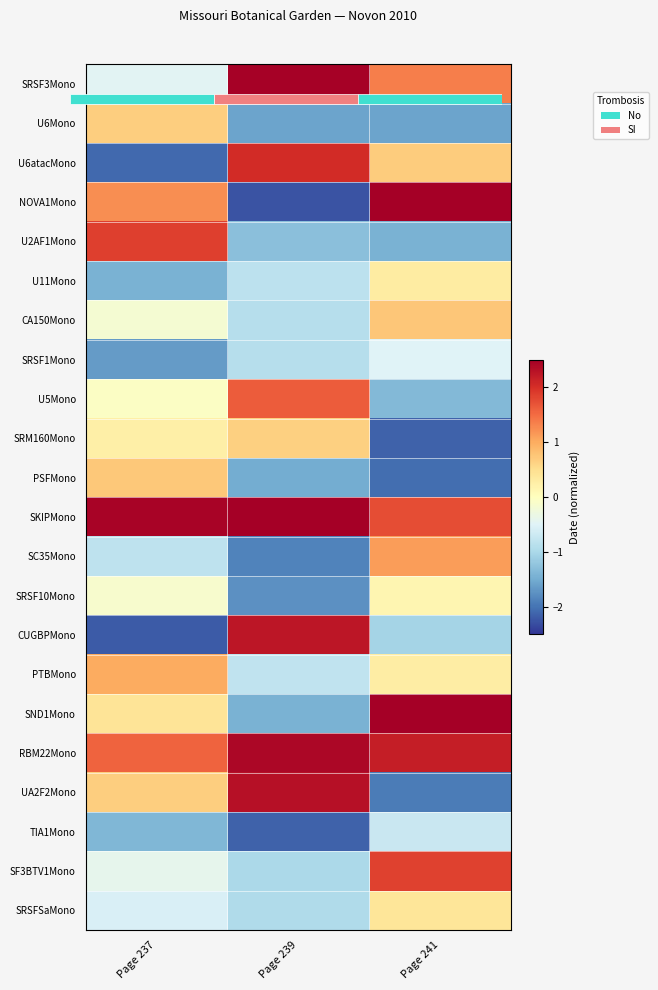

At which label does U5Mono first exceed 0?

Page 239